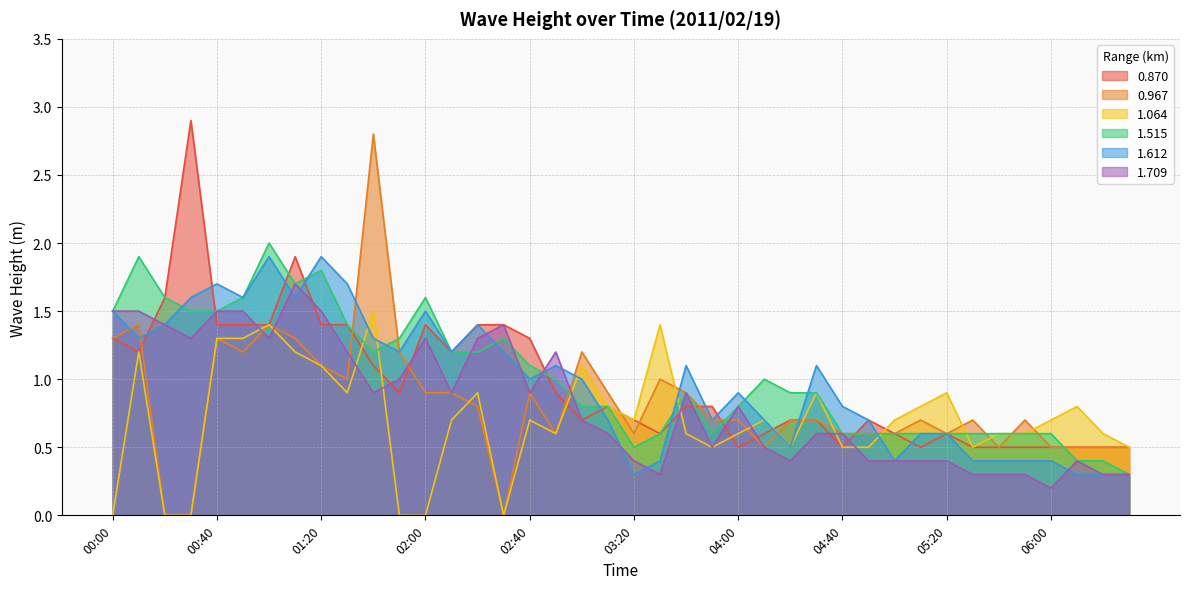

How many interior local valleys does the 0.870 series have?

8